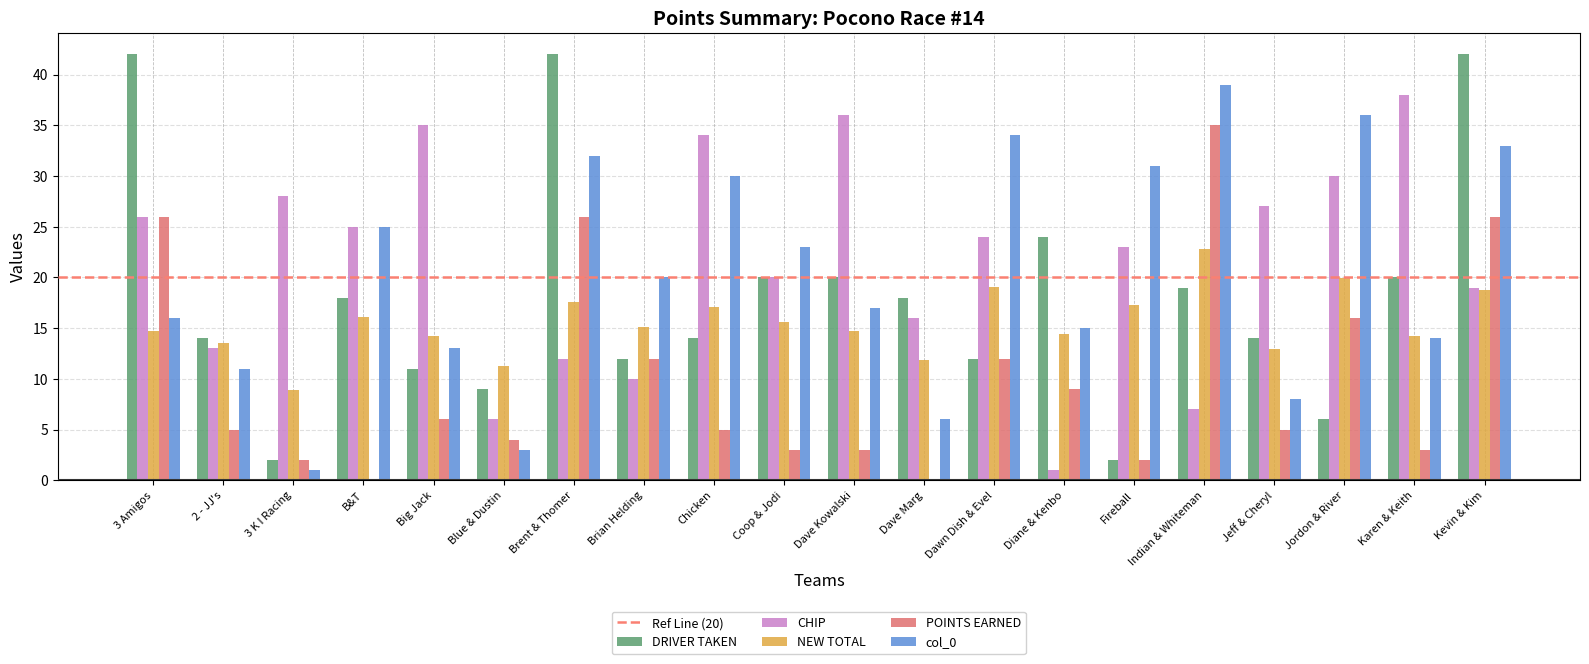

The value of NEW TOTAL at Dave Marg is 11.9. True or false?

True